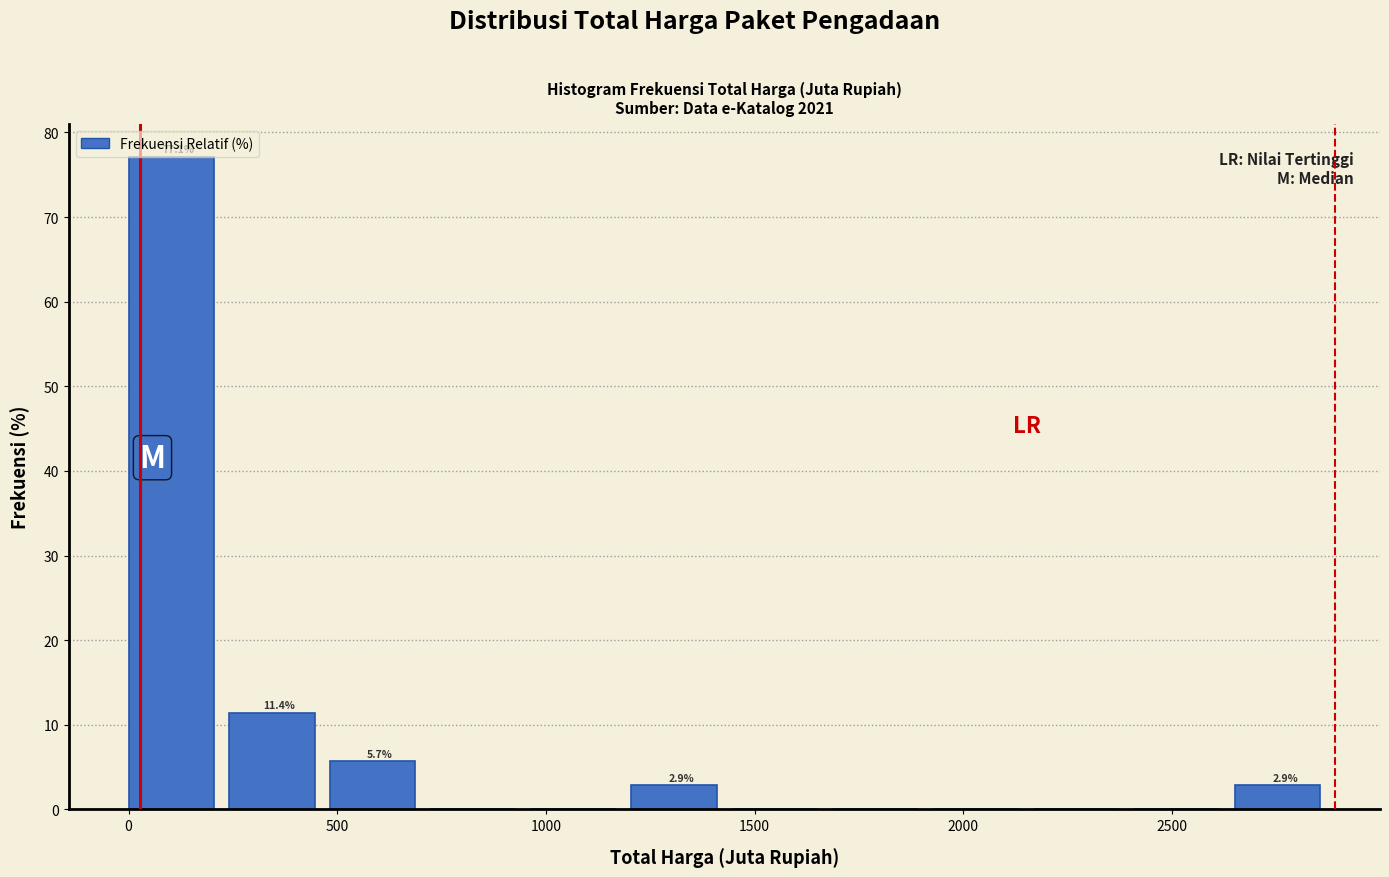

Over which range of the x-axis is the bar tallest?

0 to 250